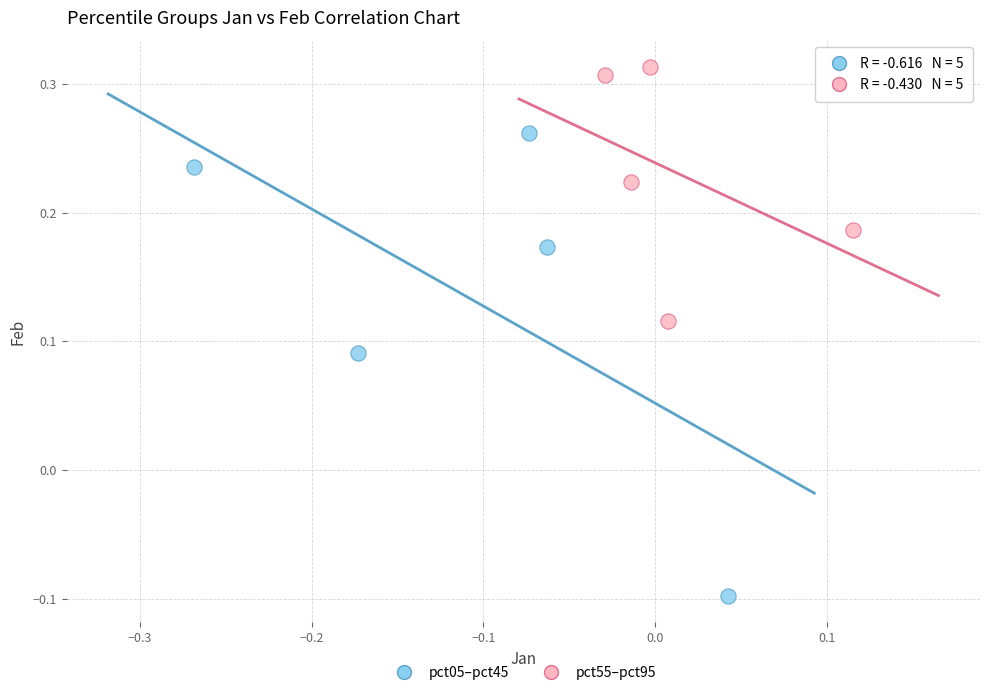

What are all the series names shown in the legend?

pct05–pct45, pct55–pct95